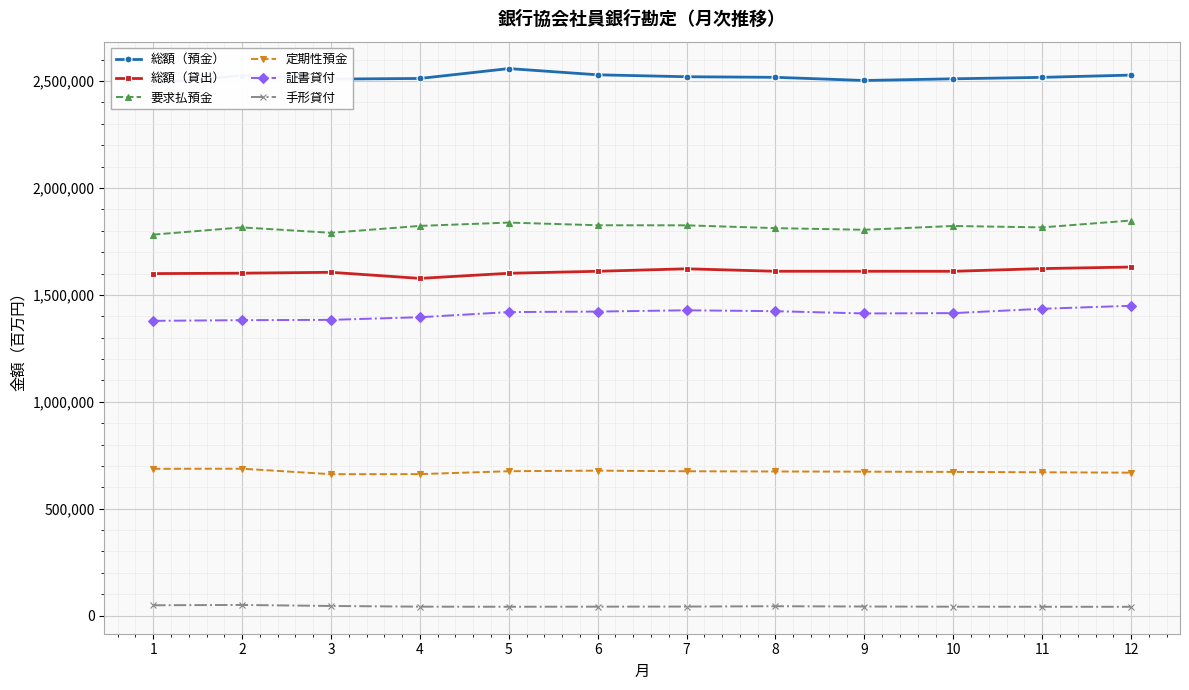

True or false: 定期性預金 and 総額（預金） cross at least once.

False